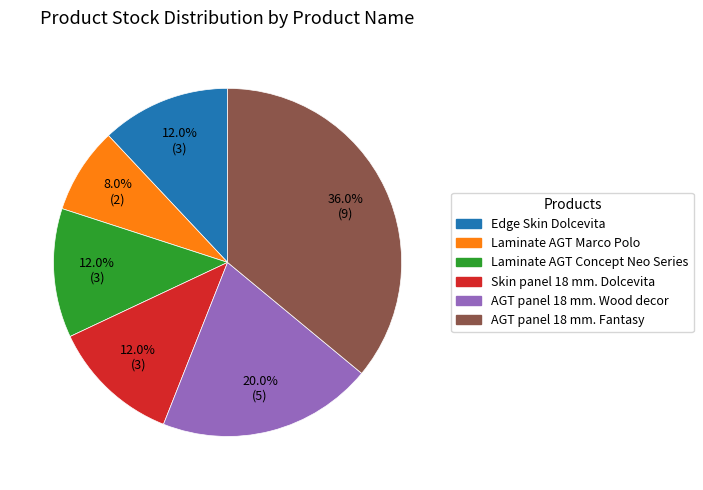

How many slices are in this pie chart?

6